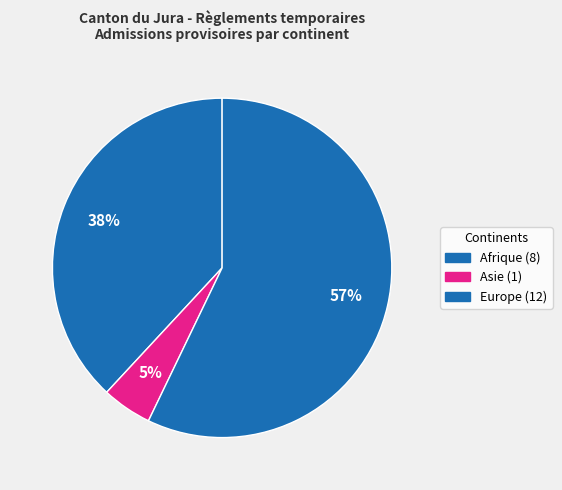

Count the number of slices in the pie.

3